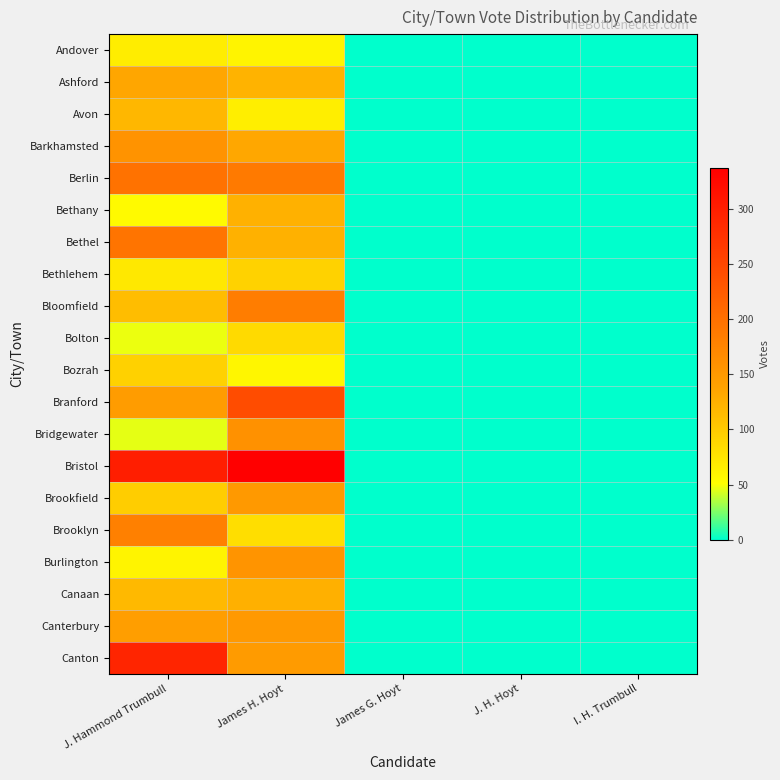

At which category is the sum across all series the highest?

James H. Hoyt